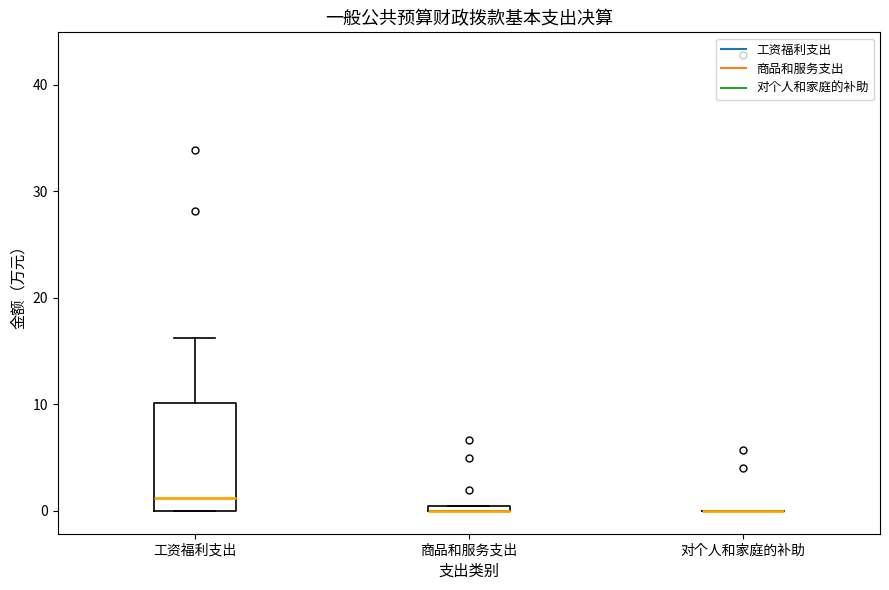

Which box is the tallest, from its lower edge to its upper edge?

工资福利支出